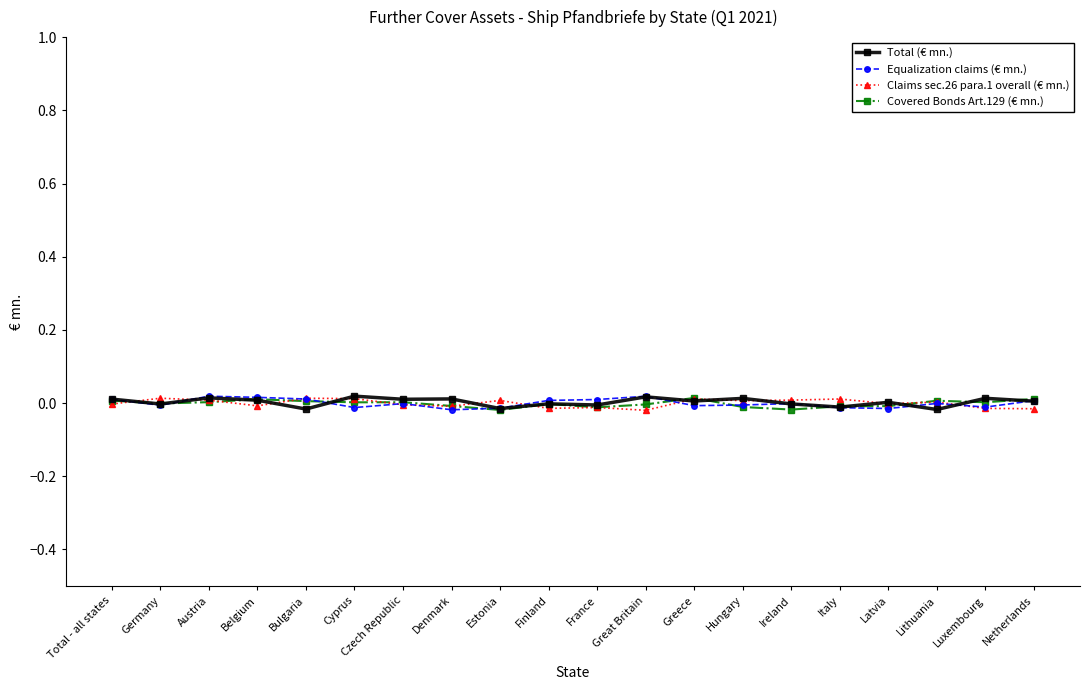

What is the label of the 9th point from the right?

Great Britain